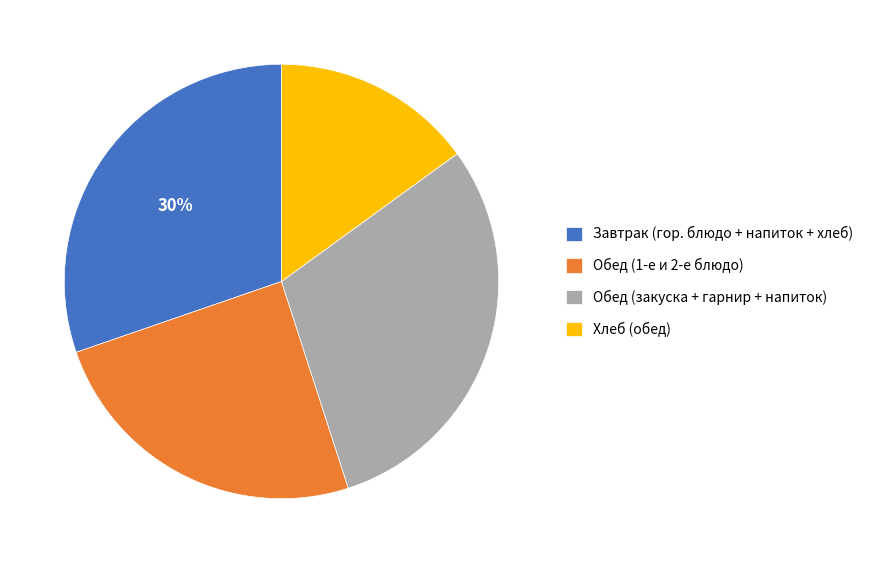

How many slices are in this pie chart?

4